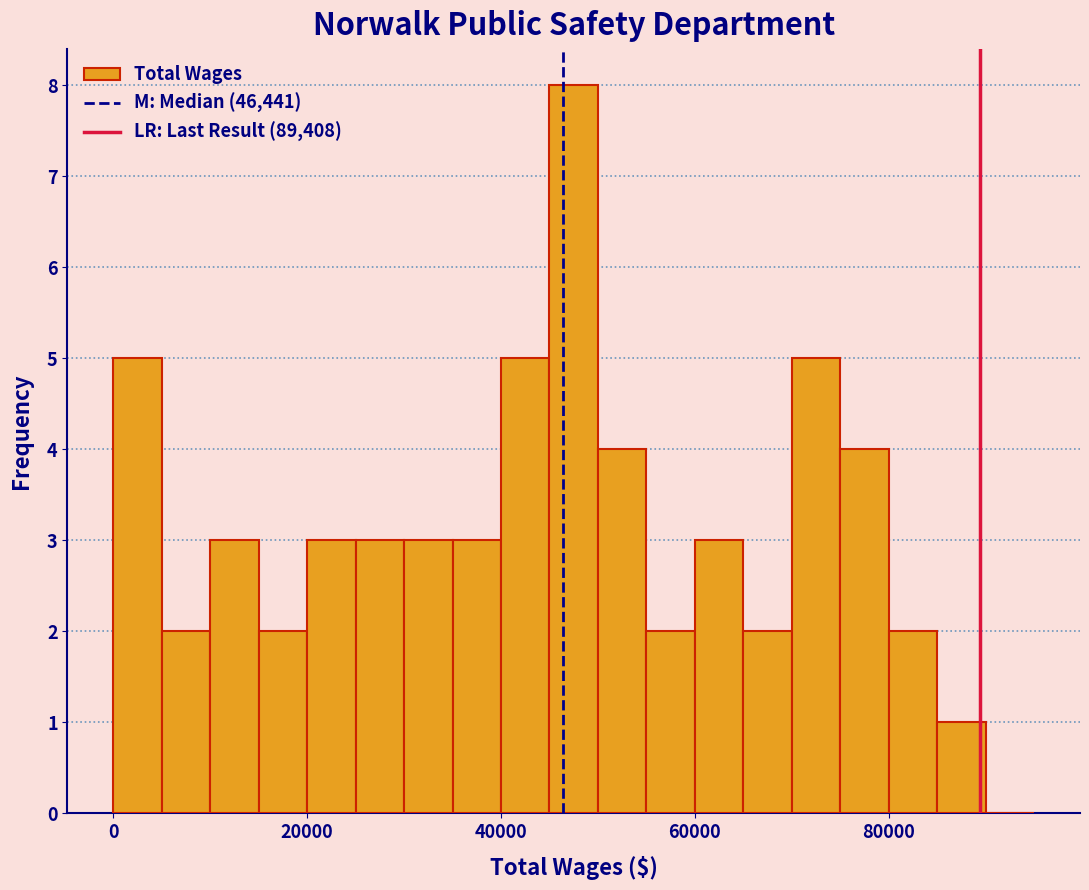

Around what value on the x-axis is the tallest bar? Give the approximate position of its centre, as read against the axis.

48000